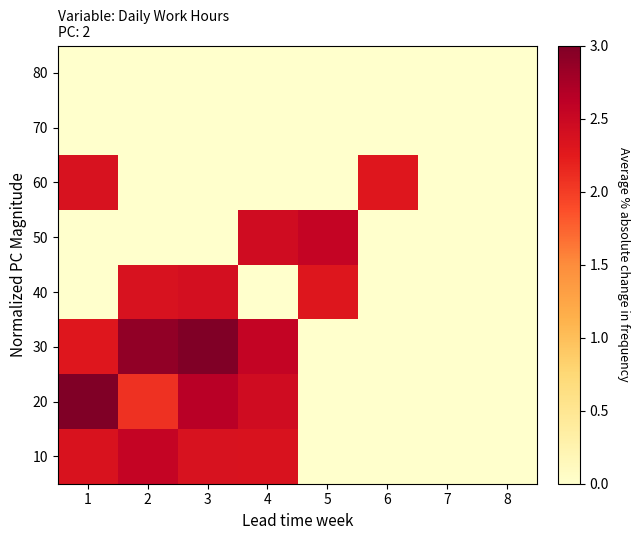

Reading right to left, transcribe all the data shown in this chart.

10: 8=0.0	7=0.0	6=0.0	5=0.0	4=2.4	3=2.4	2=2.5	1=2.3
20: 8=0.0	7=0.0	6=0.0	5=0.0	4=2.4	3=2.6	2=2.1	1=3.0
30: 8=0.0	7=0.0	6=0.0	5=0.0	4=2.6	3=3.0	2=2.9	1=2.3
40: 8=0.0	7=0.0	6=0.0	5=2.3	4=0.0	3=2.4	2=2.4	1=0.0
50: 8=0.0	7=0.0	6=0.0	5=2.5	4=2.4	3=0.0	2=0.0	1=0.0
60: 8=0.0	7=0.0	6=2.3	5=0.0	4=0.0	3=0.0	2=0.0	1=2.4
70: 8=0.0	7=0.0	6=0.0	5=0.0	4=0.0	3=0.0	2=0.0	1=0.0
80: 8=0.0	7=0.0	6=0.0	5=0.0	4=0.0	3=0.0	2=0.0	1=0.0